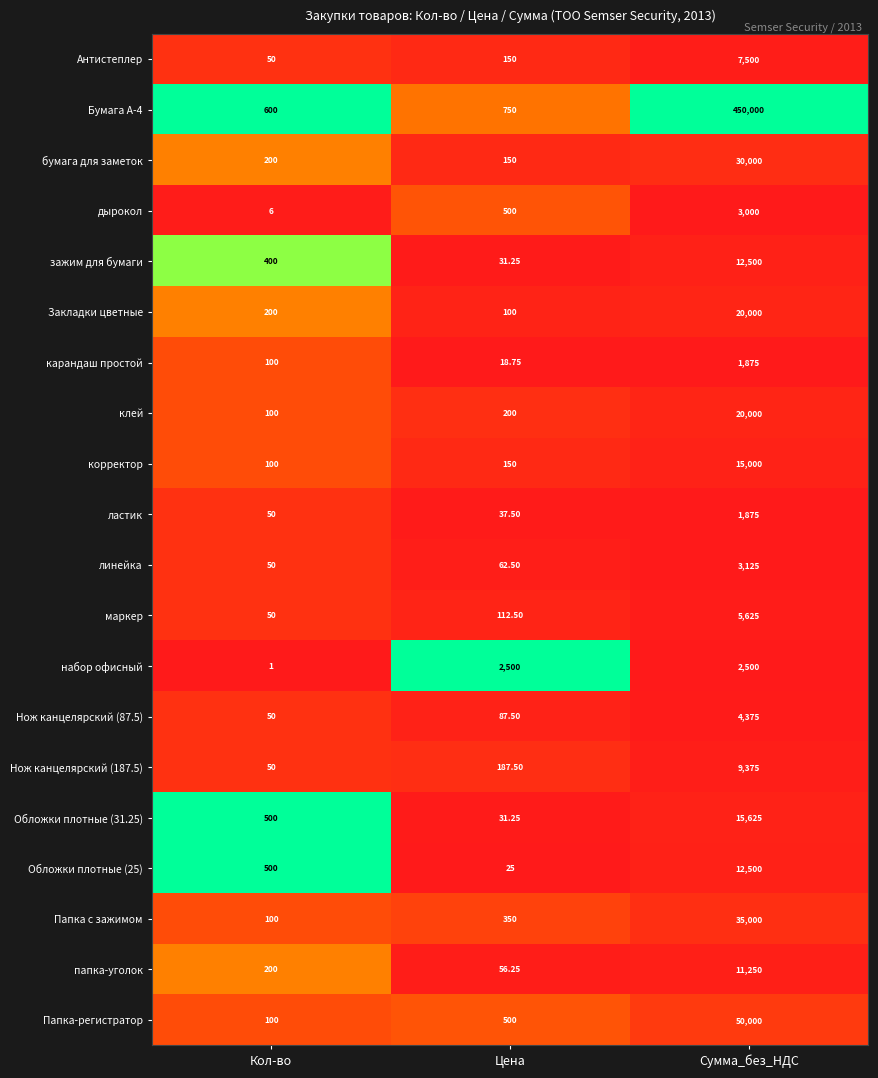

Between Кол-во and Цена, which series saw the biggest shift?

набор офисный